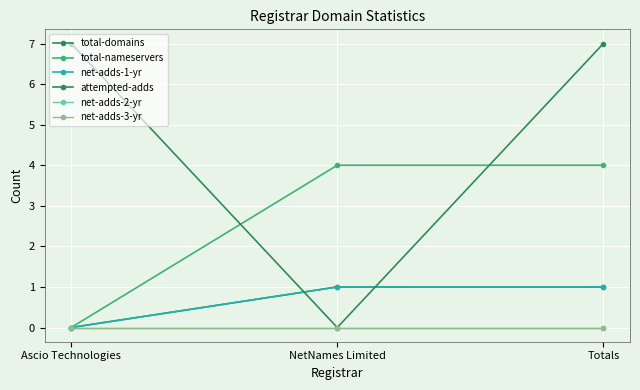

Rank the series at Ascio Technologies from lowest to highest value.

total-domains, total-nameservers, net-adds-1-yr, net-adds-2-yr, net-adds-3-yr, attempted-adds